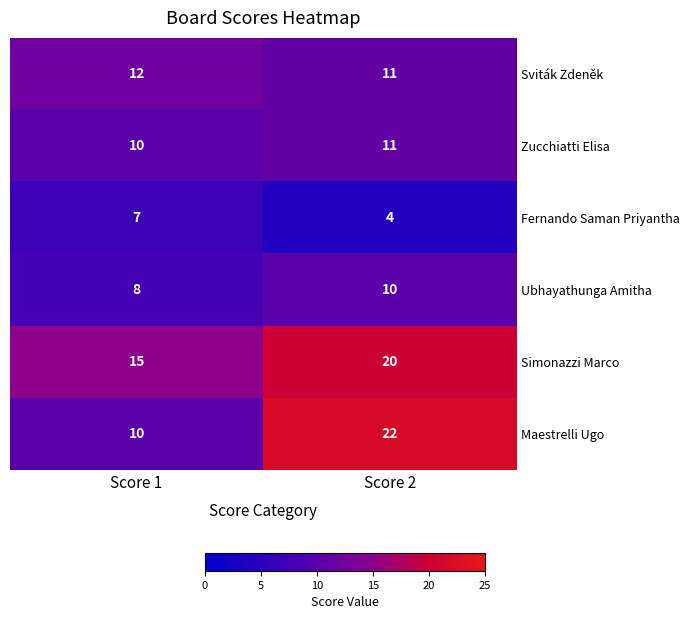

At how many categories does at least one series exceed 20?

1